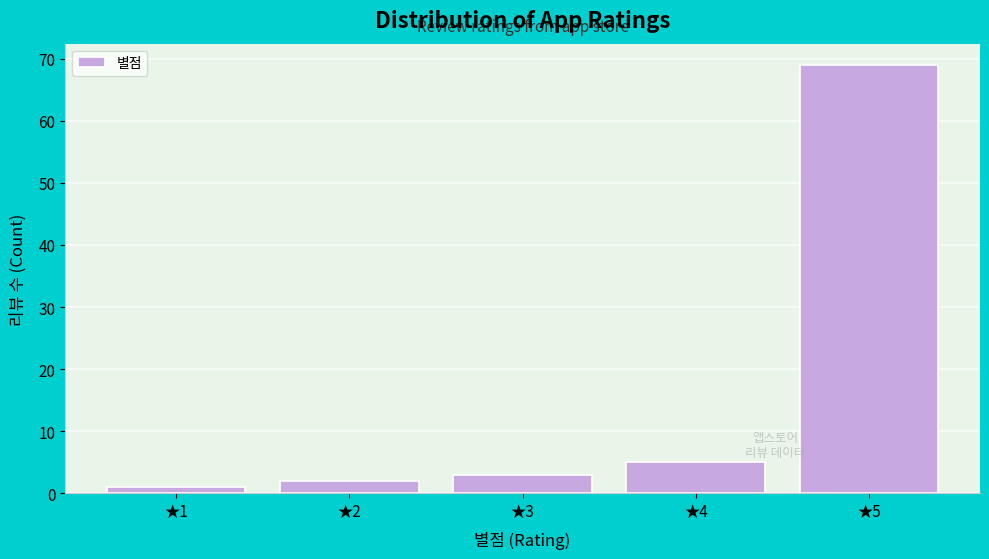

Reading left to right, transcribe this chart: for each bar, give the range it covers on the x-axis and its height. The values are not printed on the chart, so give them approximately, as read against the axis.

0.5 to 1.5: 1
1.5 to 2.5: 2
2.5 to 3.5: 3
3.5 to 4.5: 5
4.5 to 5.5: 69